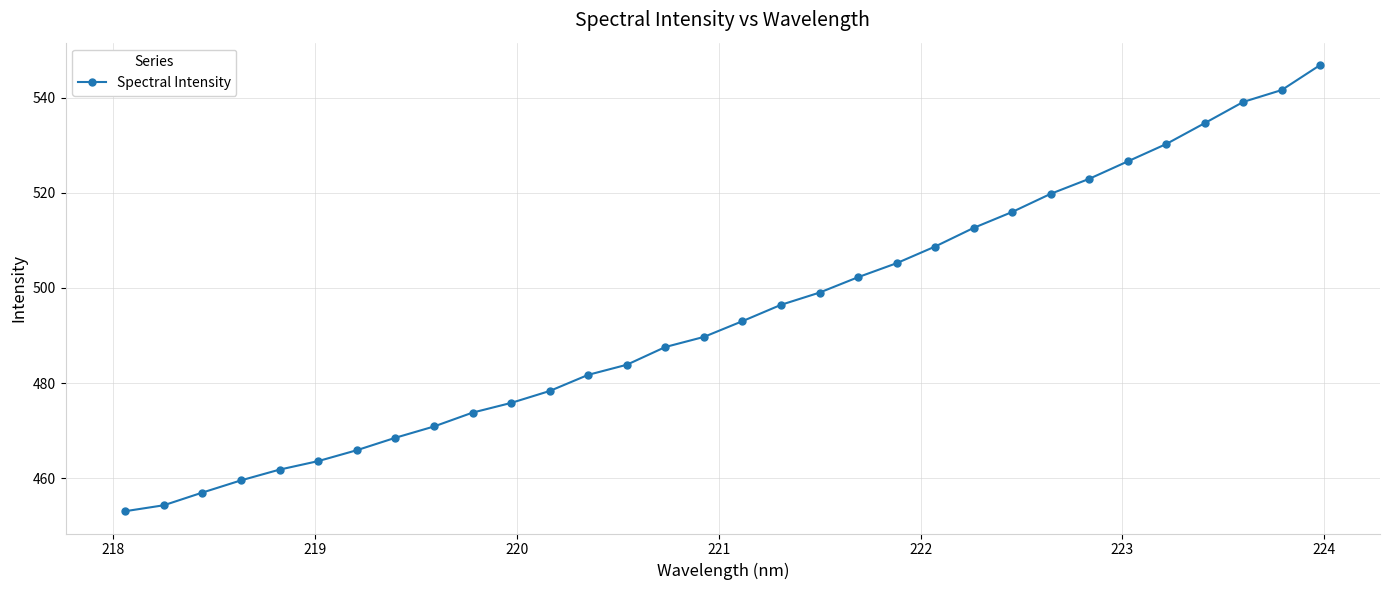

How many values exceed 493?

16